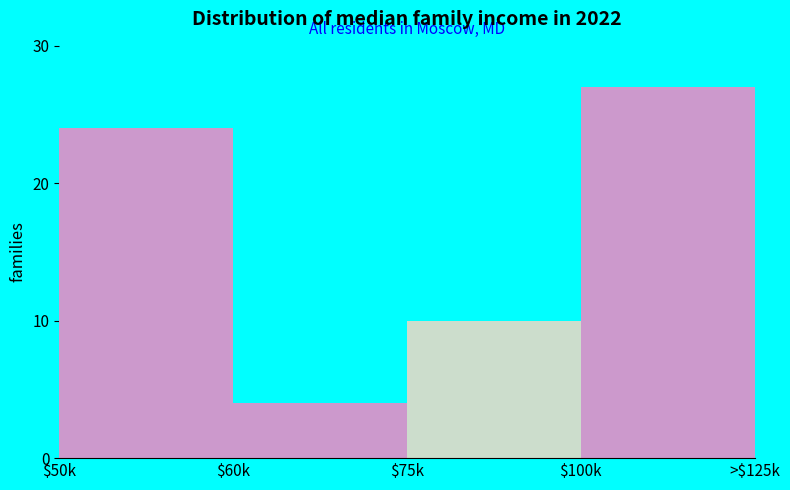

Reading left to right, what are all the values shown in this chart?

24	4	10	27